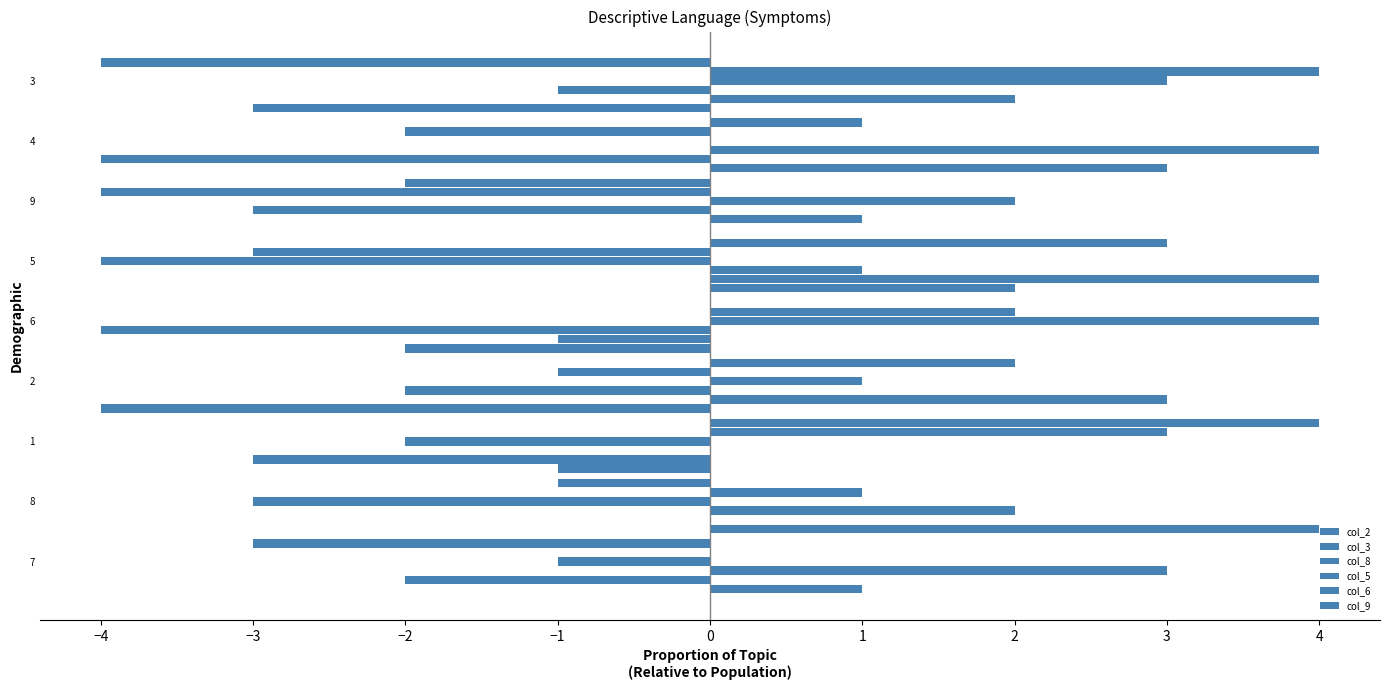

Count the number of categories in the chart.

9